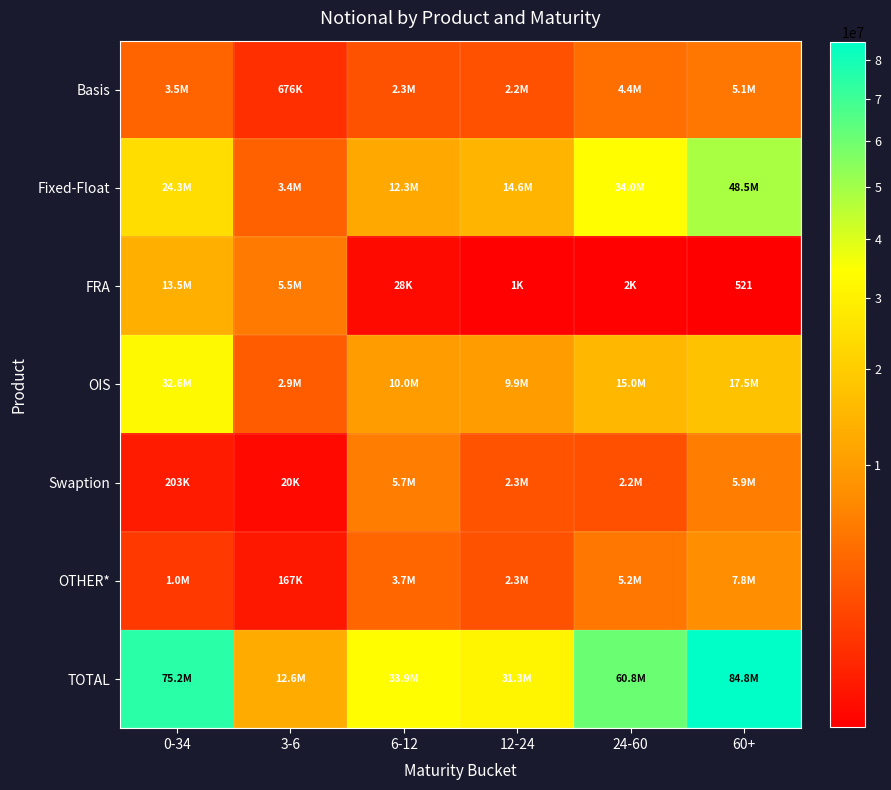

How many values in the Fixed-Float series are below 24309097?

3